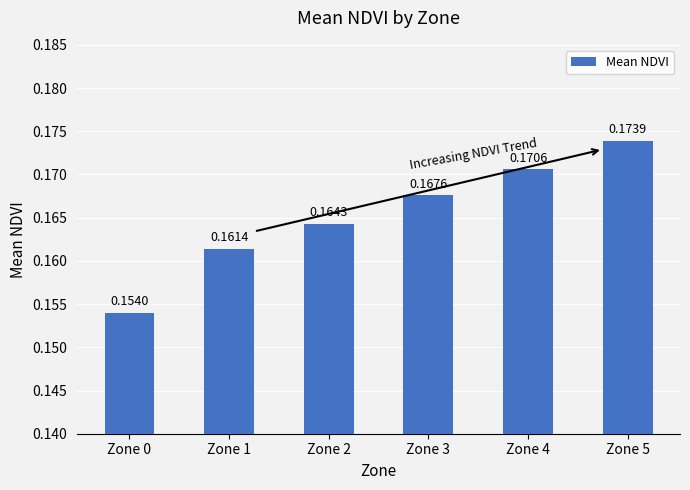

What is the sum of the values at Zone 5 and Zone 3?

0.3